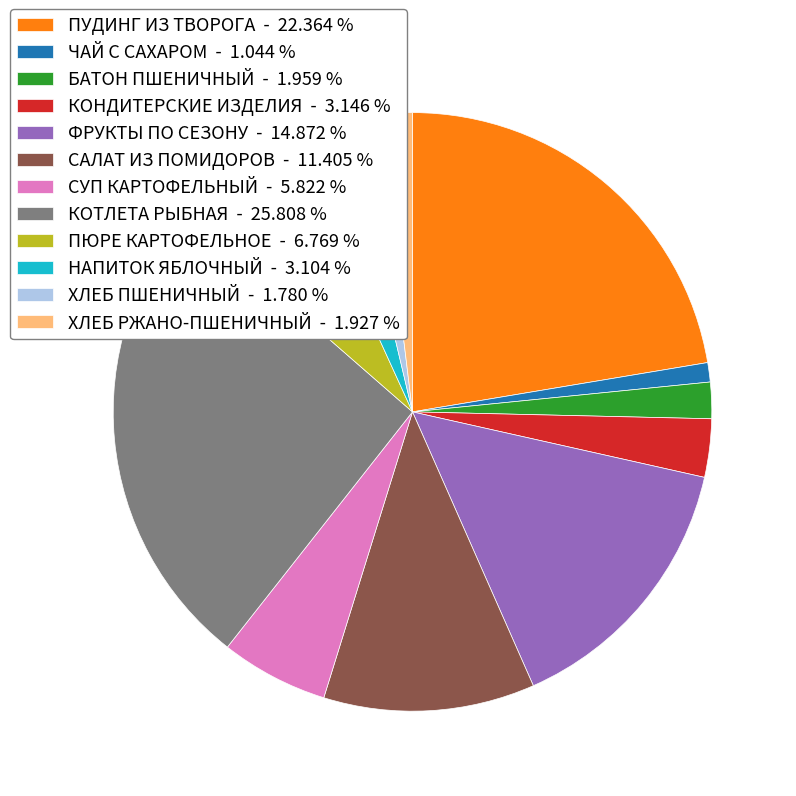

Approximately how many times larger is the value at БАТОН ПШЕНИЧНЫЙ - 1.959 % compared to ХЛЕБ РЖАНО-ПШЕНИЧНЫЙ - 1.927 %?

1.0